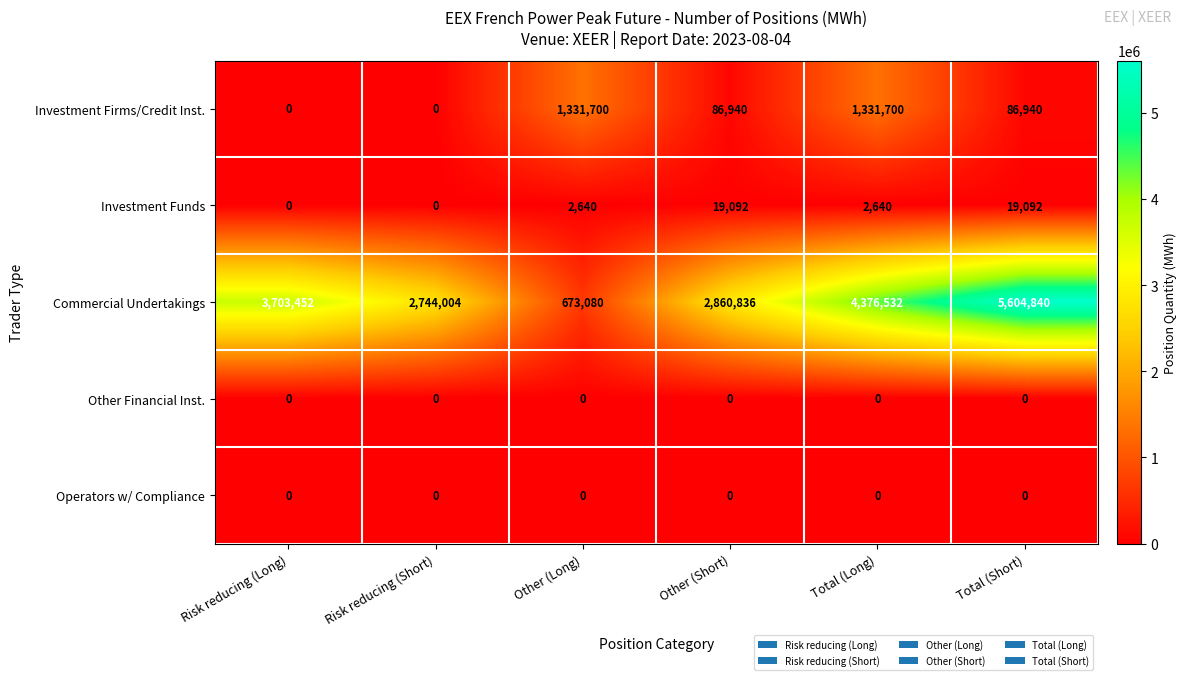

How many distinct data groups are displayed?

5